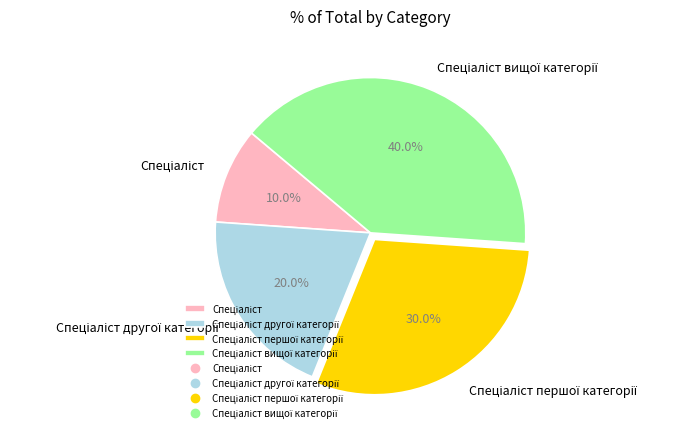

To the nearest percent, what is the average slice percentage?

25%